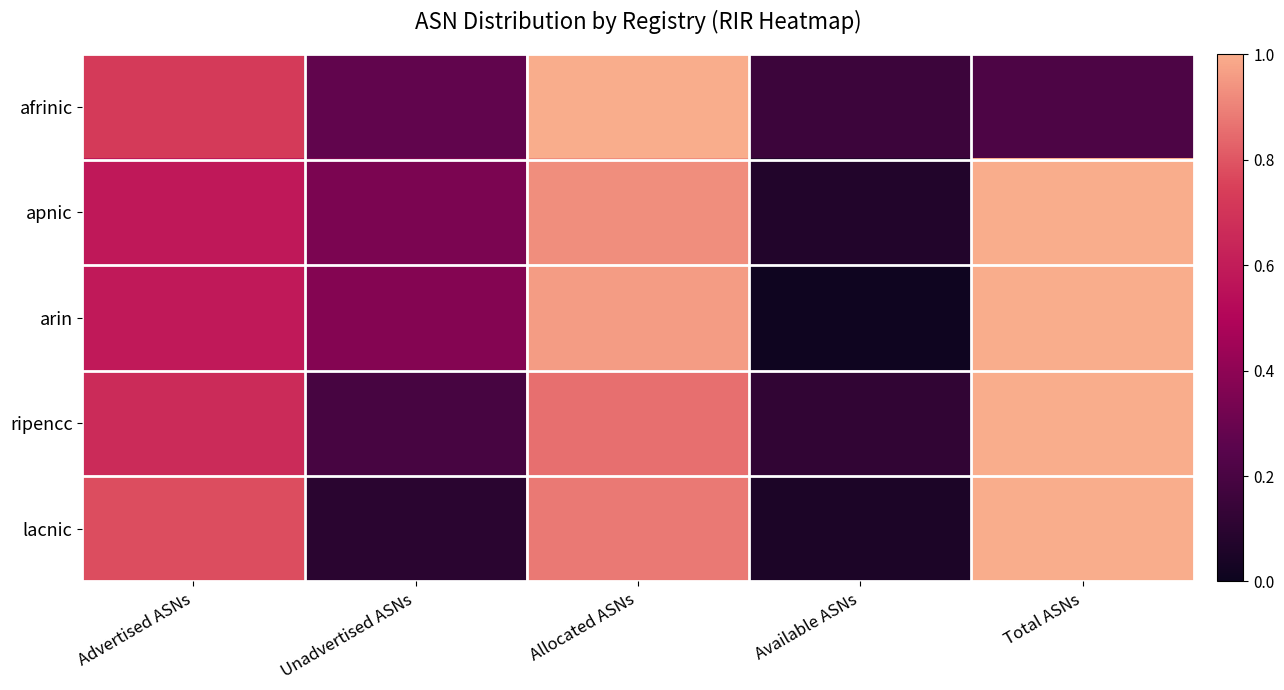

At which category does the chart reach its peak across all series?

Allocated ASNs